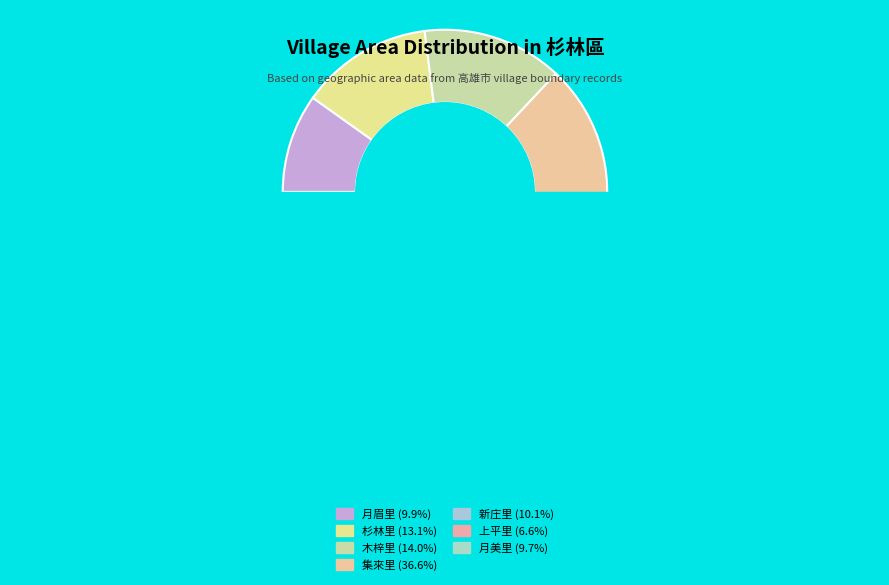

Which slice is the smallest?

上平里